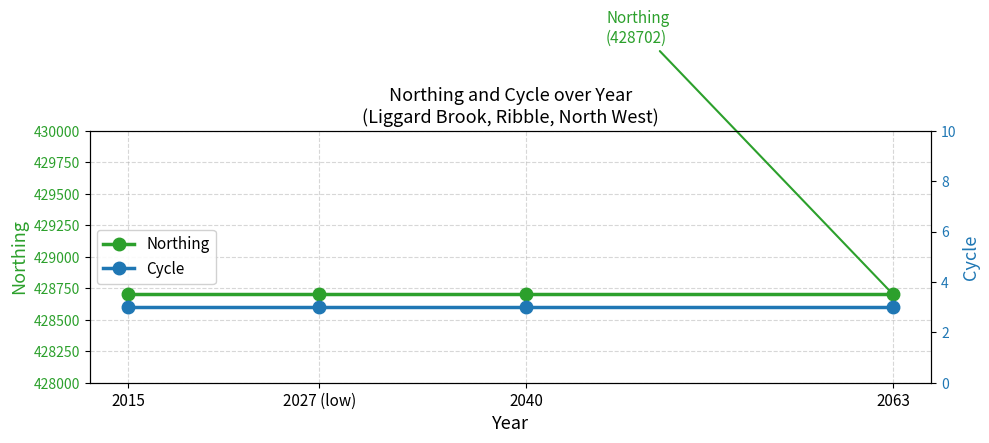

Which series has the largest total across all categories?

Northing